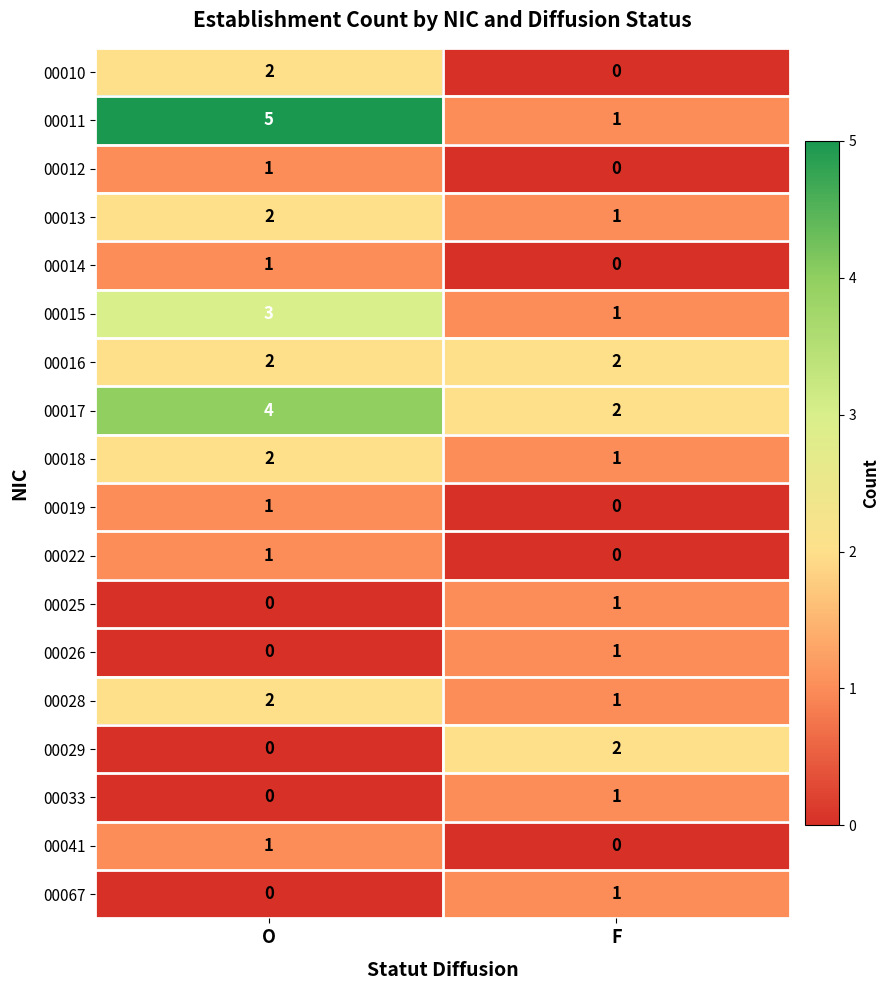

Which category has the highest value across all series?

O